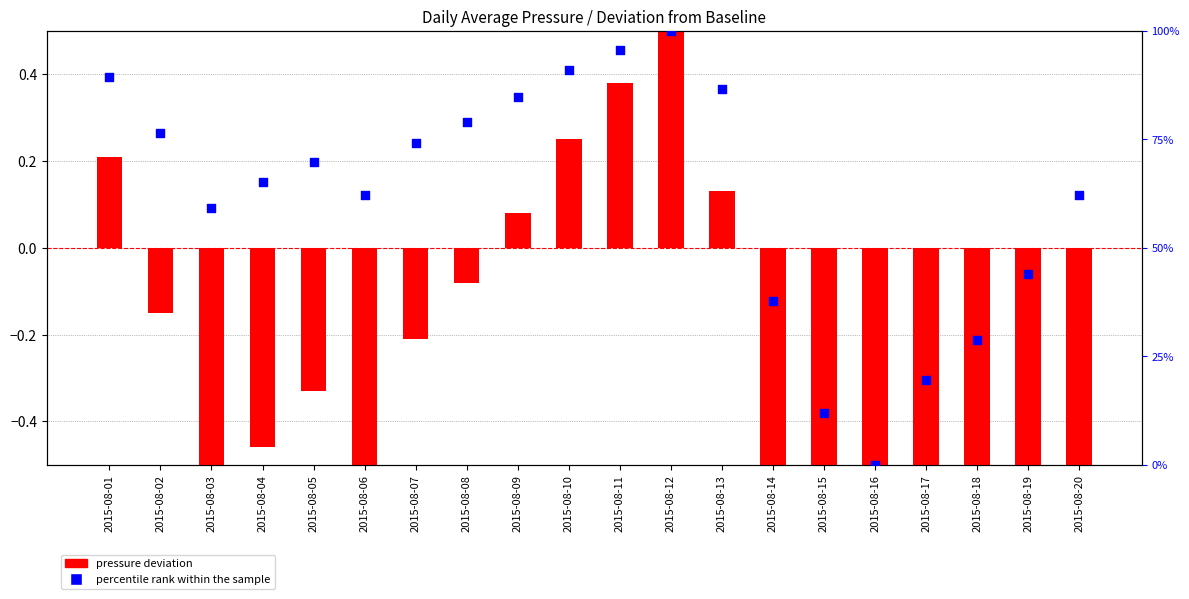

Which series reaches the maximum Y coordinate?

percentile rank within the sample